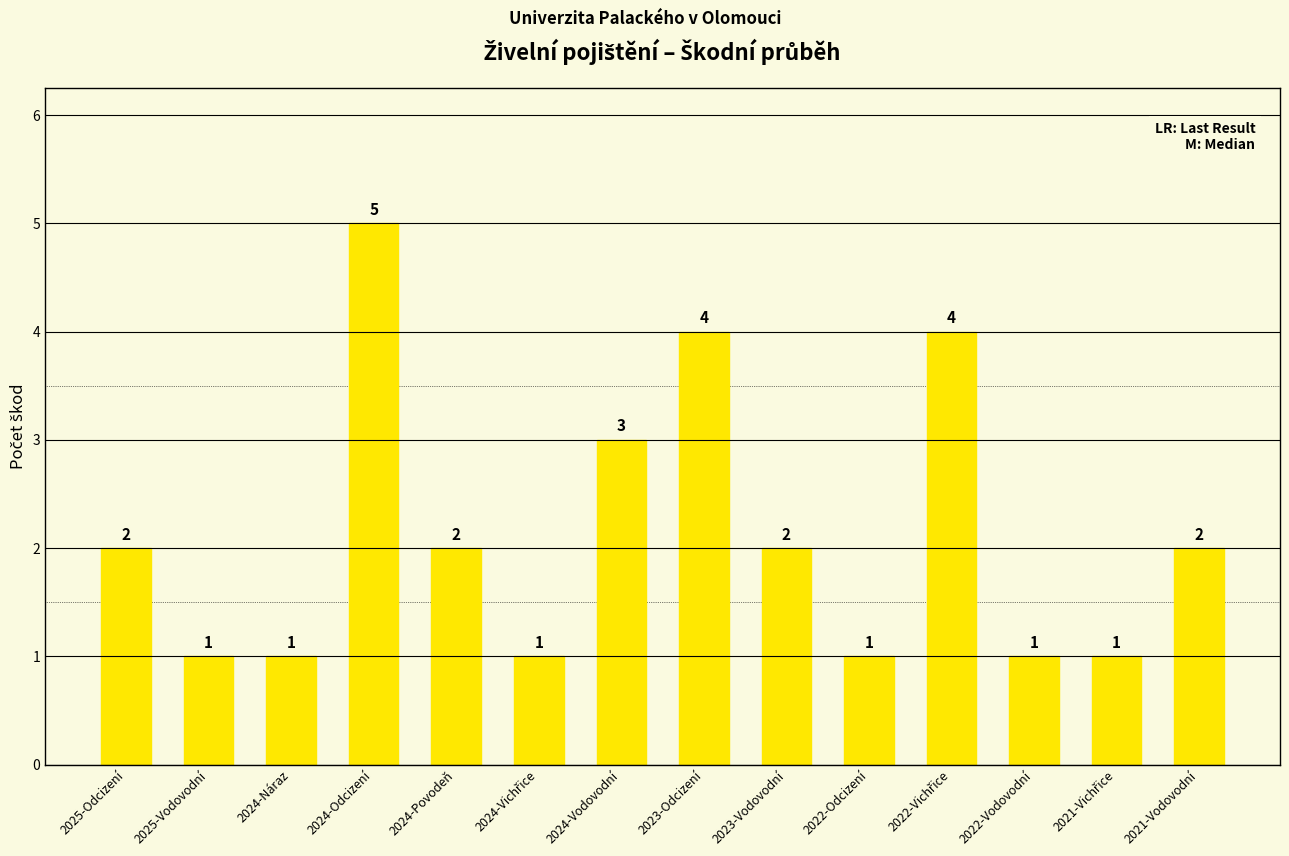

What is the value of the 7th bar from the left?

3